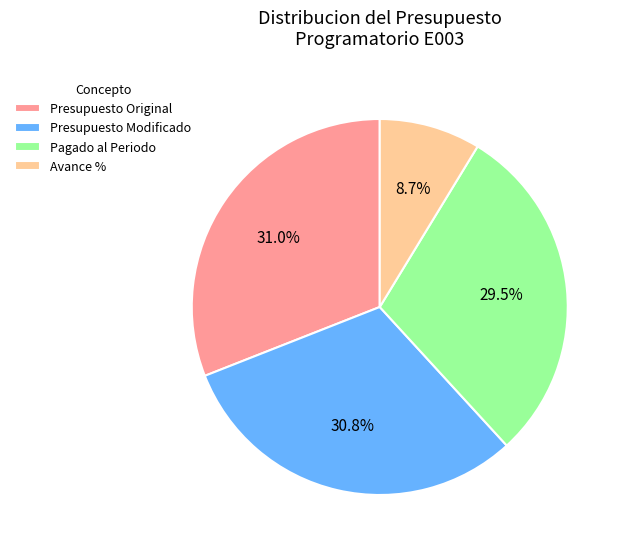

Is there any slice that represents more than half of the pie?

No